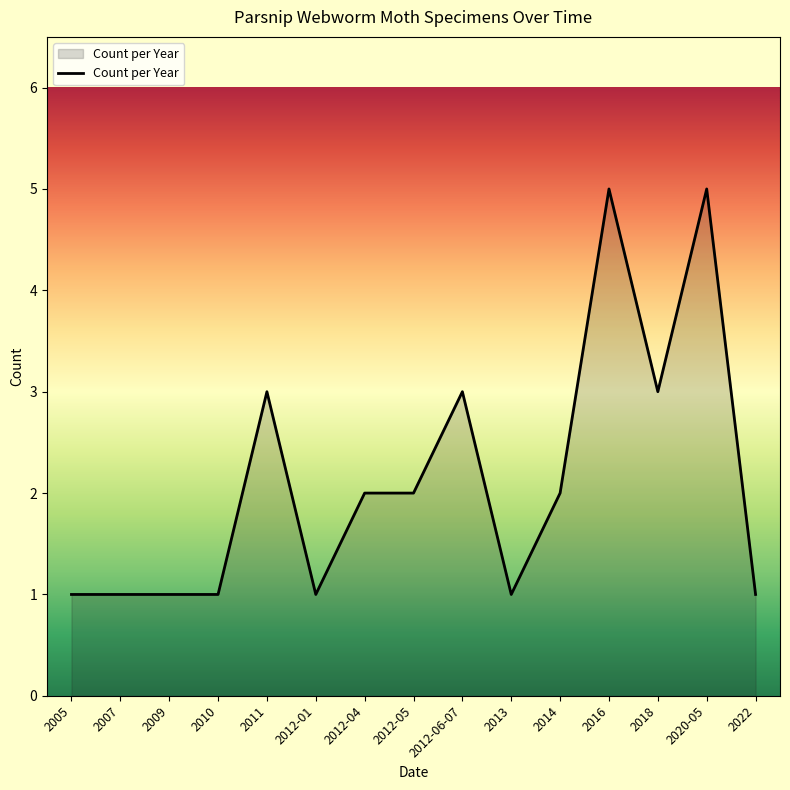

True or false: the data shows 3 at 2018.

True